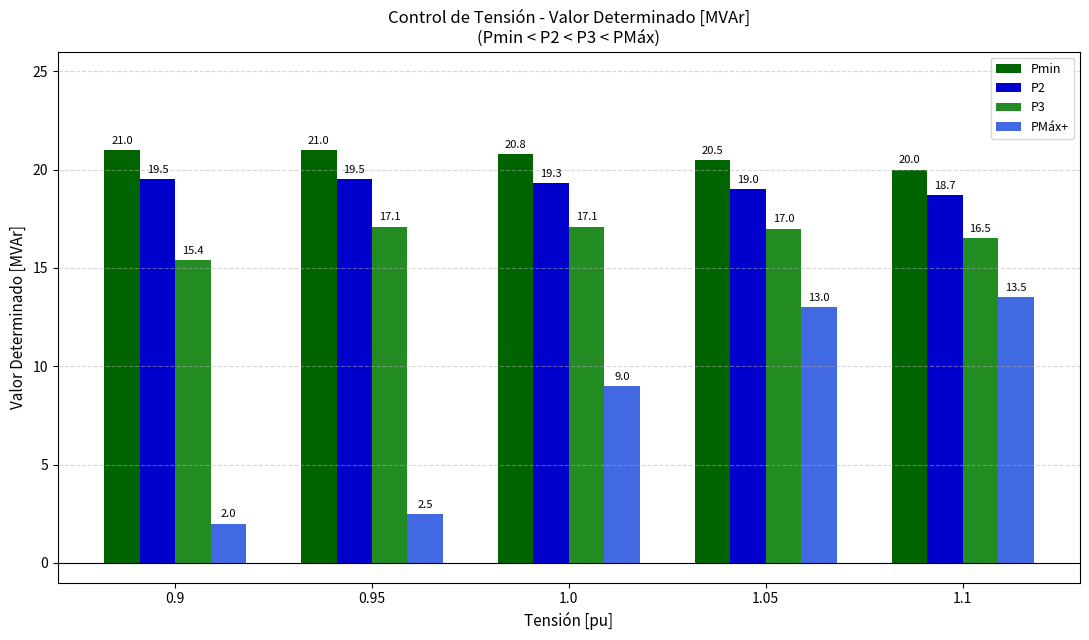

What are all the series names shown in the legend?

Pmin, P2, P3, PMáx+